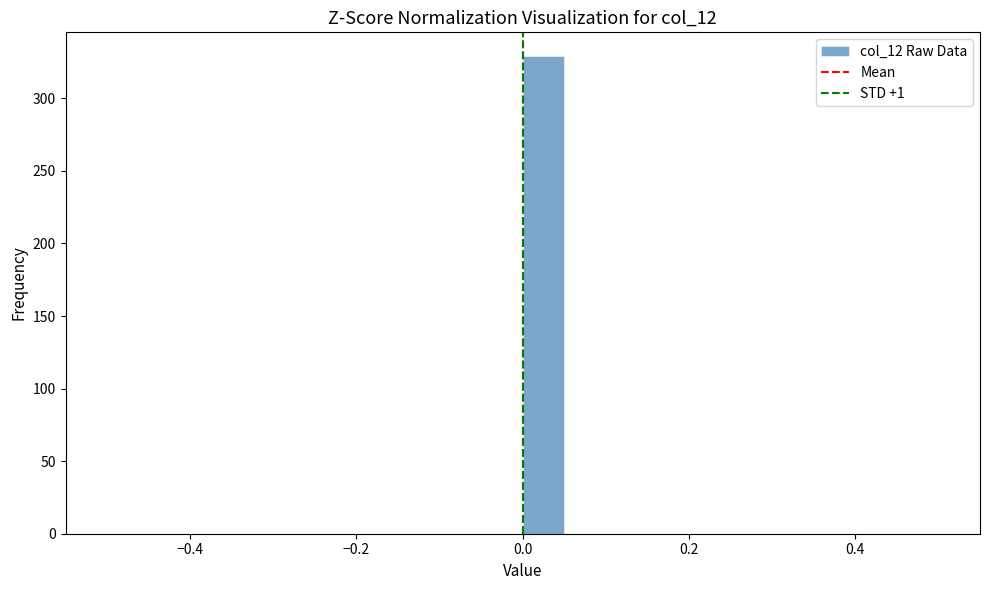

Read against the x-axis, roughly where is the centre of the tallest bar?

0.02